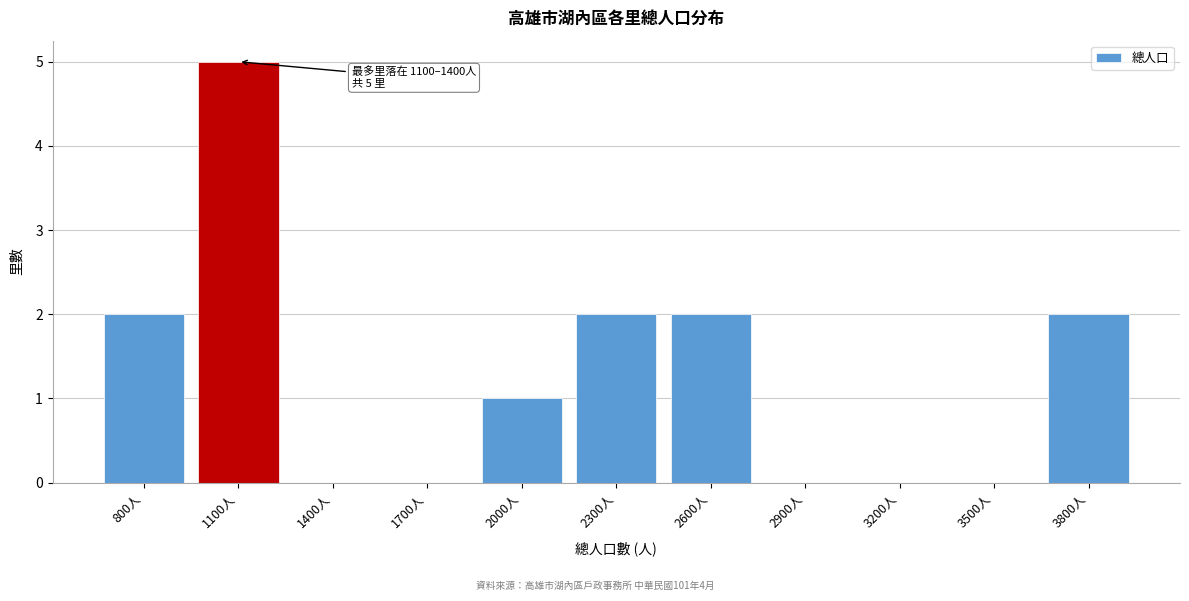

Reading right to left, transcribe all the data shown in this chart.

3800人=2	3500人=0	3200人=0	2900人=0	2600人=2	2300人=2	2000人=1	1700人=0	1400人=0	1100人=5	800人=2